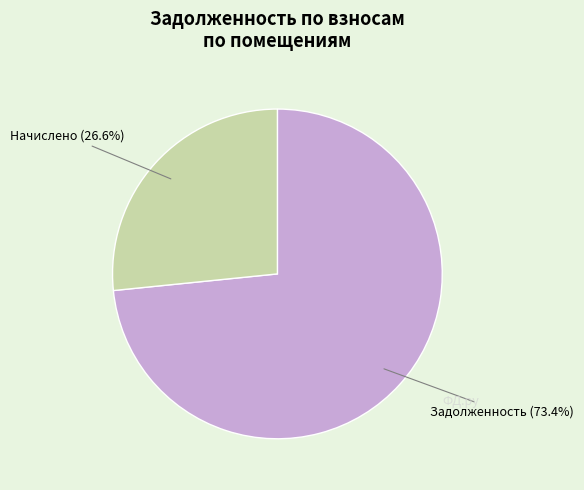

Approximately how many times larger is the value at Задолженность compared to Начислено?

2.8